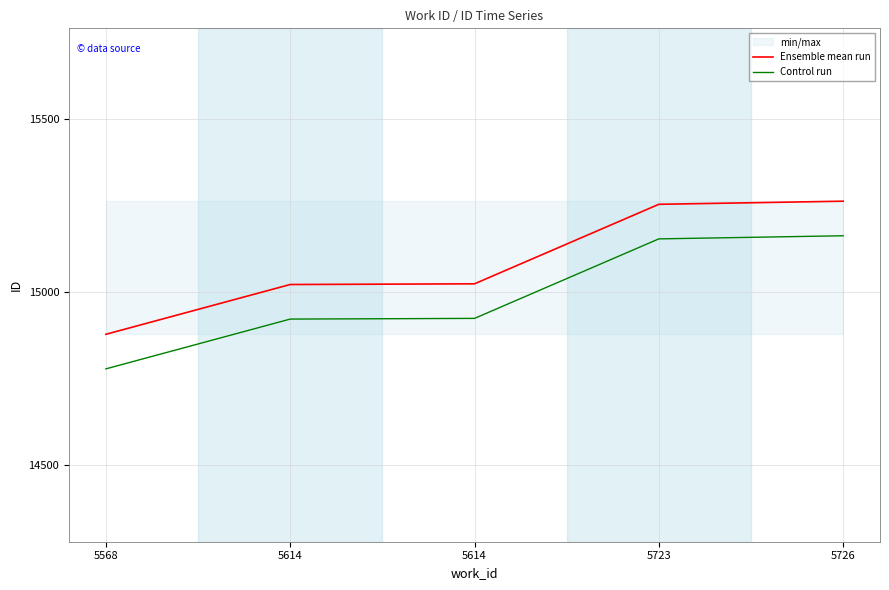

What are all the series names shown in the legend?

Ensemble mean run, Control run